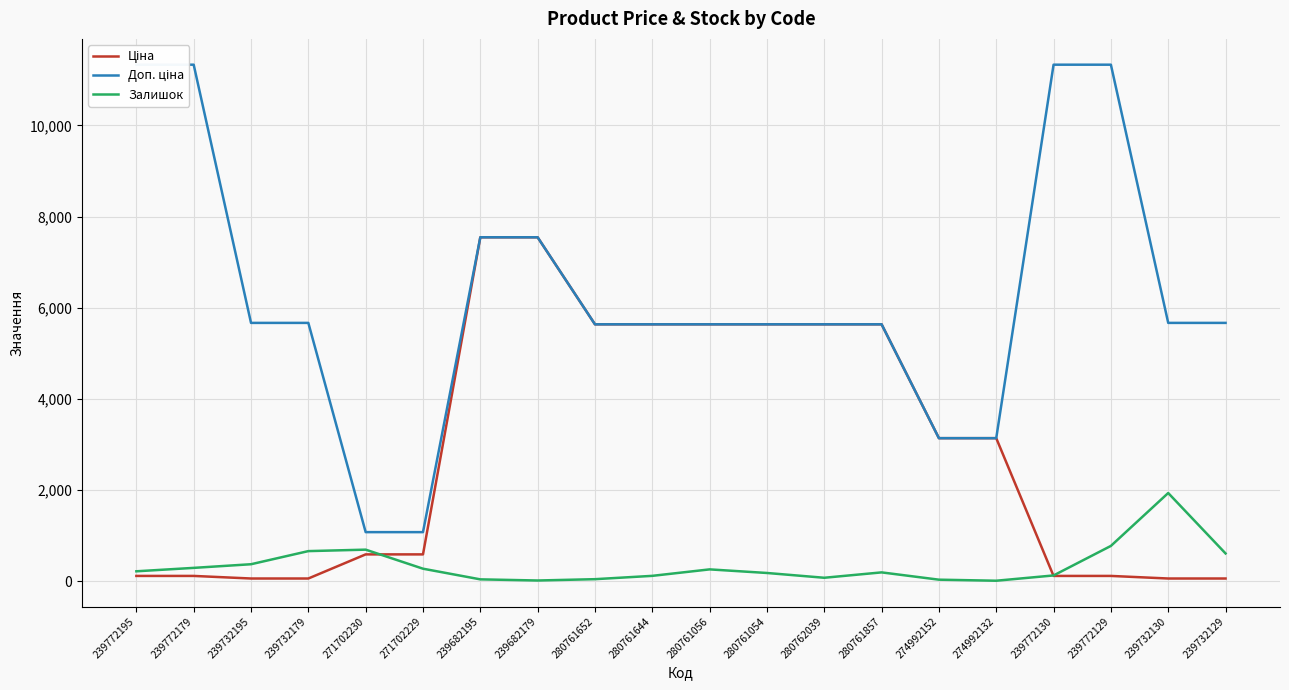

Rank the series at 280762039 from lowest to highest value.

Залишок, Ціна, Доп. ціна